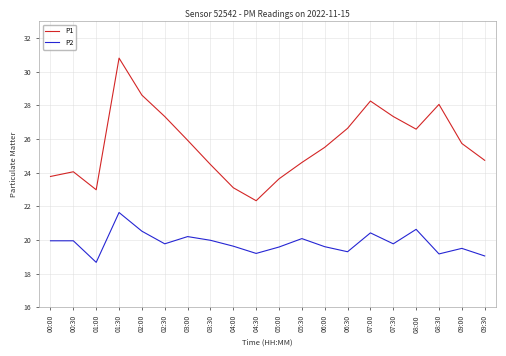

Rank the series at 07:00 from lowest to highest value.

P2, P1